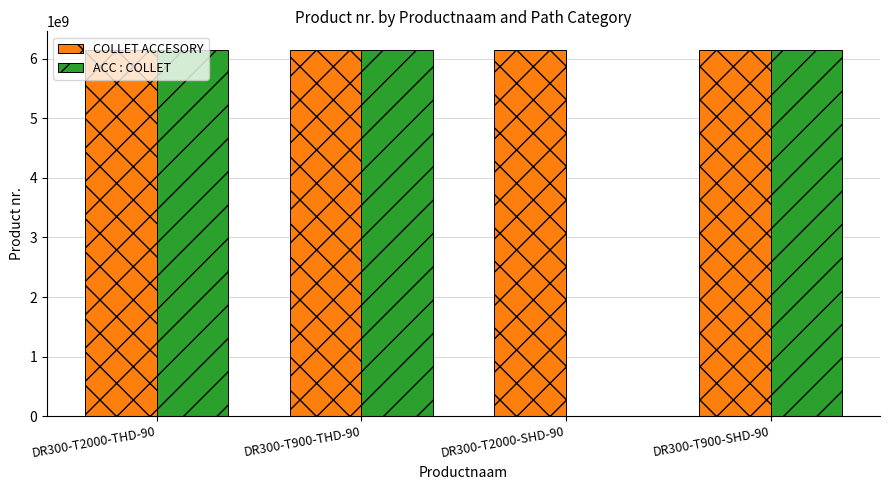

Are the bars grouped side by side (vs. stacked)?

Yes